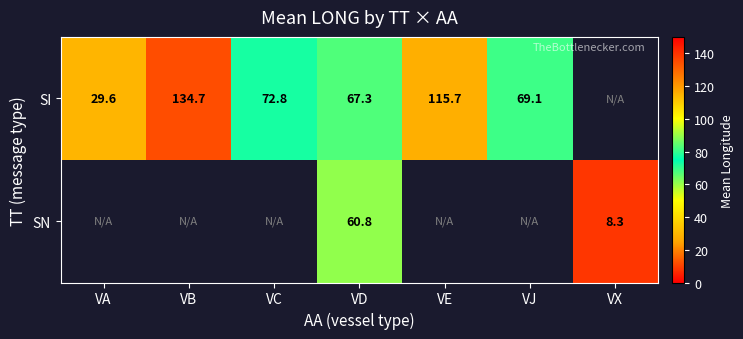

How many data points does each series have?

7